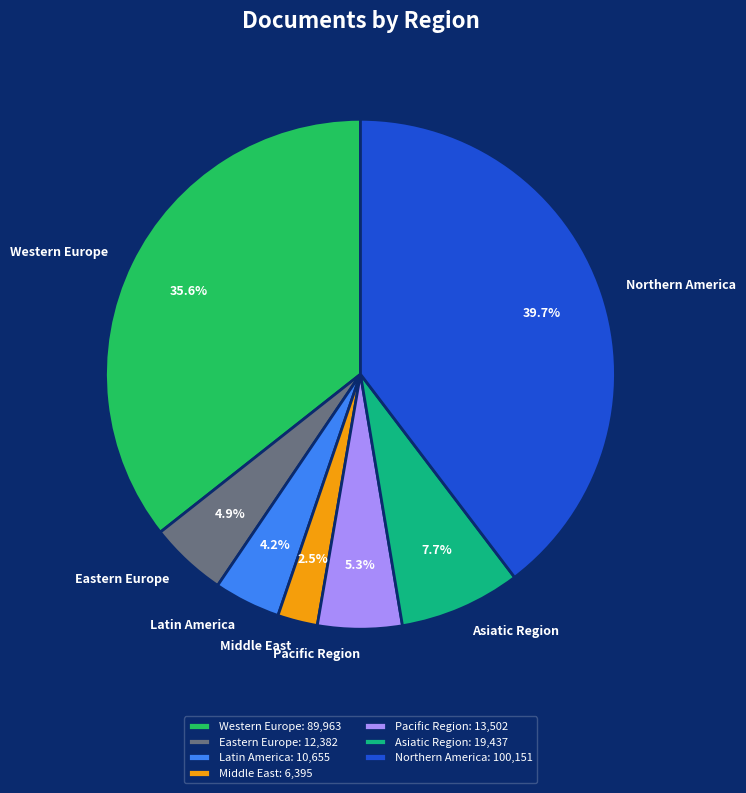

What is the ratio of the value at Asiatic Region to the value at Eastern Europe?

1.6